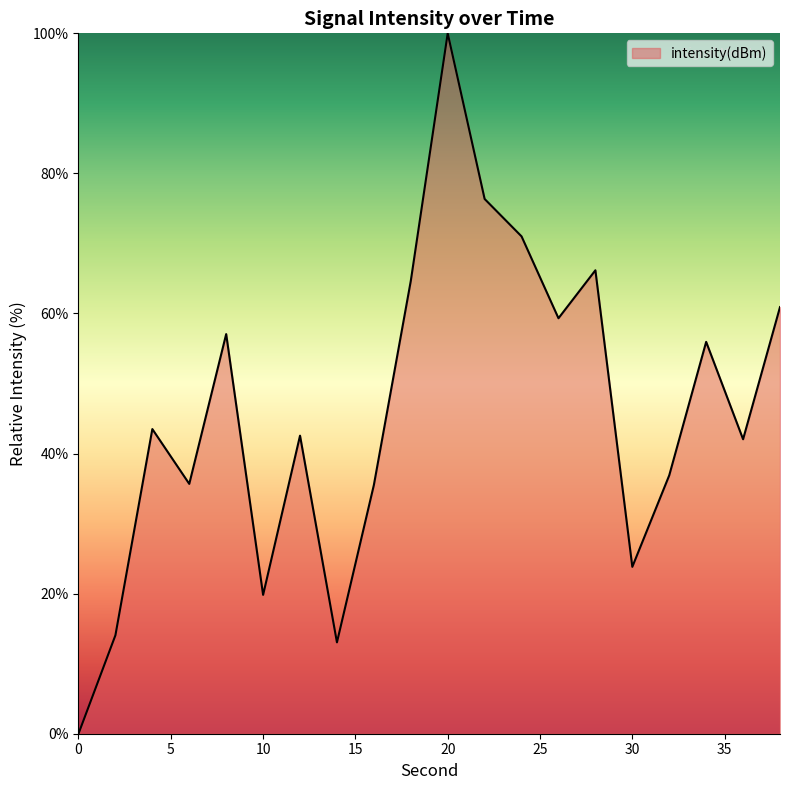

What is the difference between the maximum and minimum values?

100.0